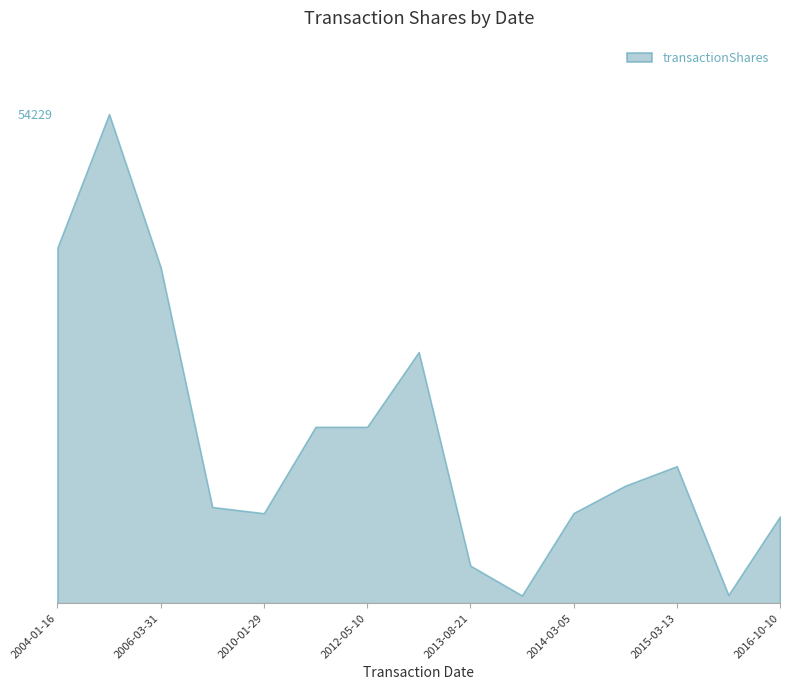

What is the value of the 8th point from the left?

27848